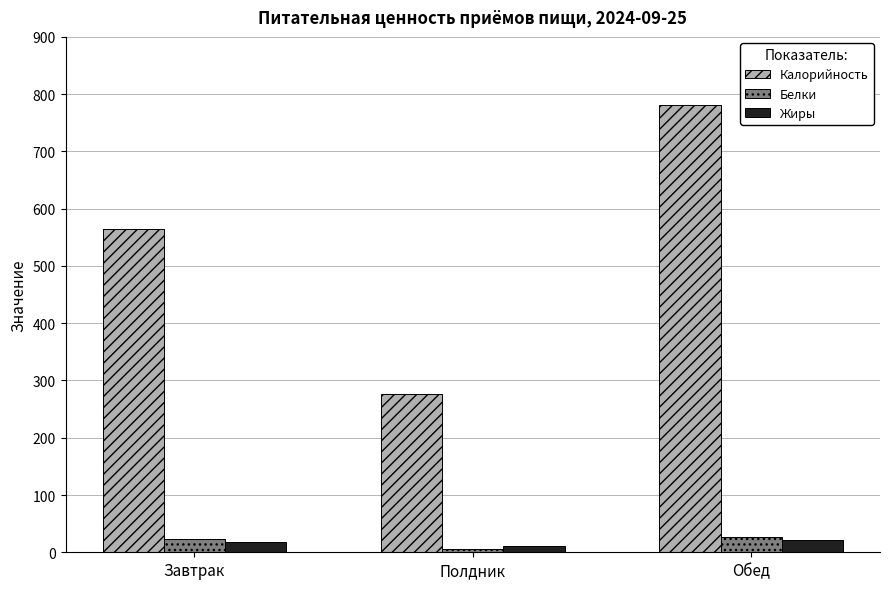

What is the value of the Калорийность bar at the 1st from the left?

564.4